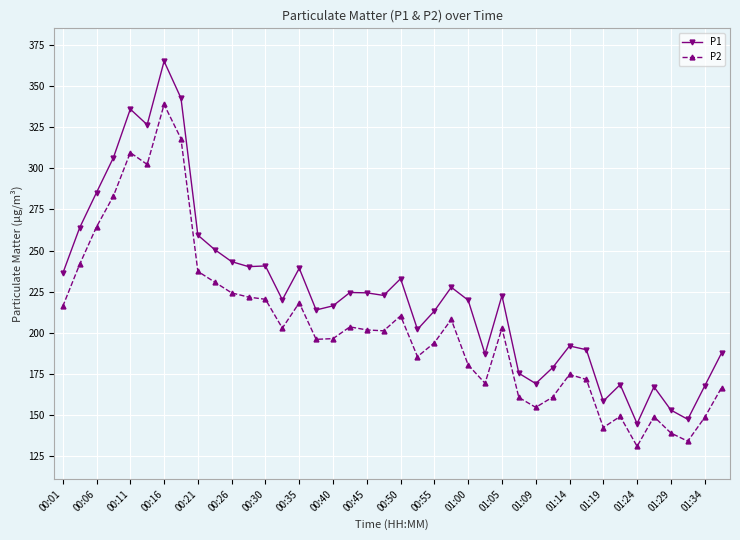

Count the number of data series in this chart.

2